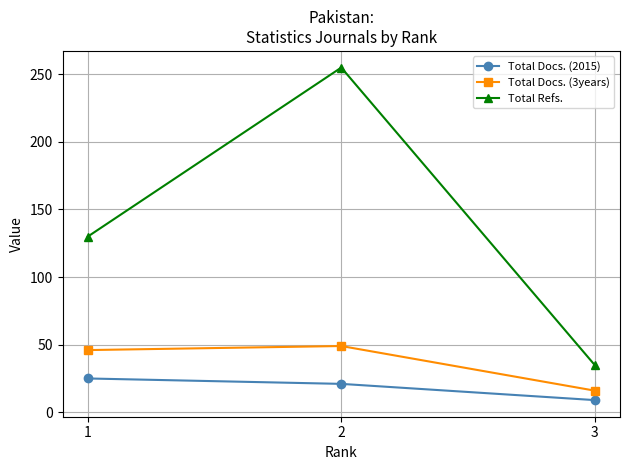

At 3, list the series in order from smallest to largest.

Total Docs. (2015), Total Docs. (3years), Total Refs.